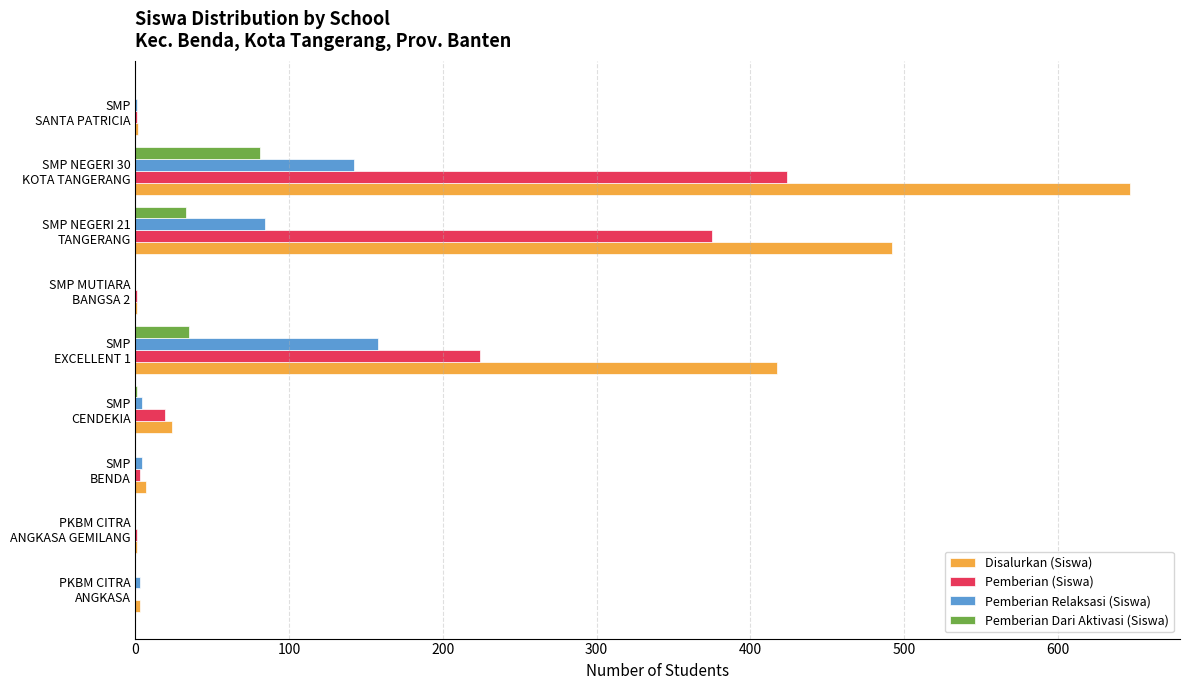

Which series has the largest total across all categories?

Disalurkan (Siswa)